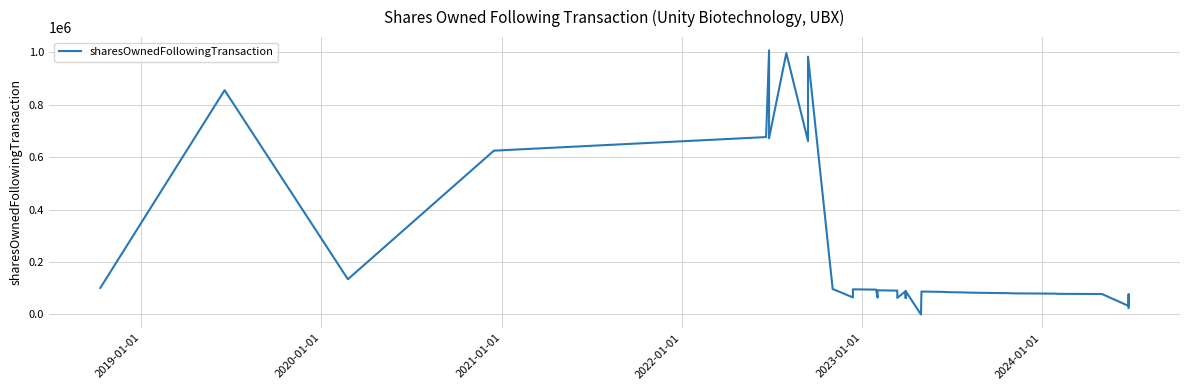

What is the smallest value displayed?

88